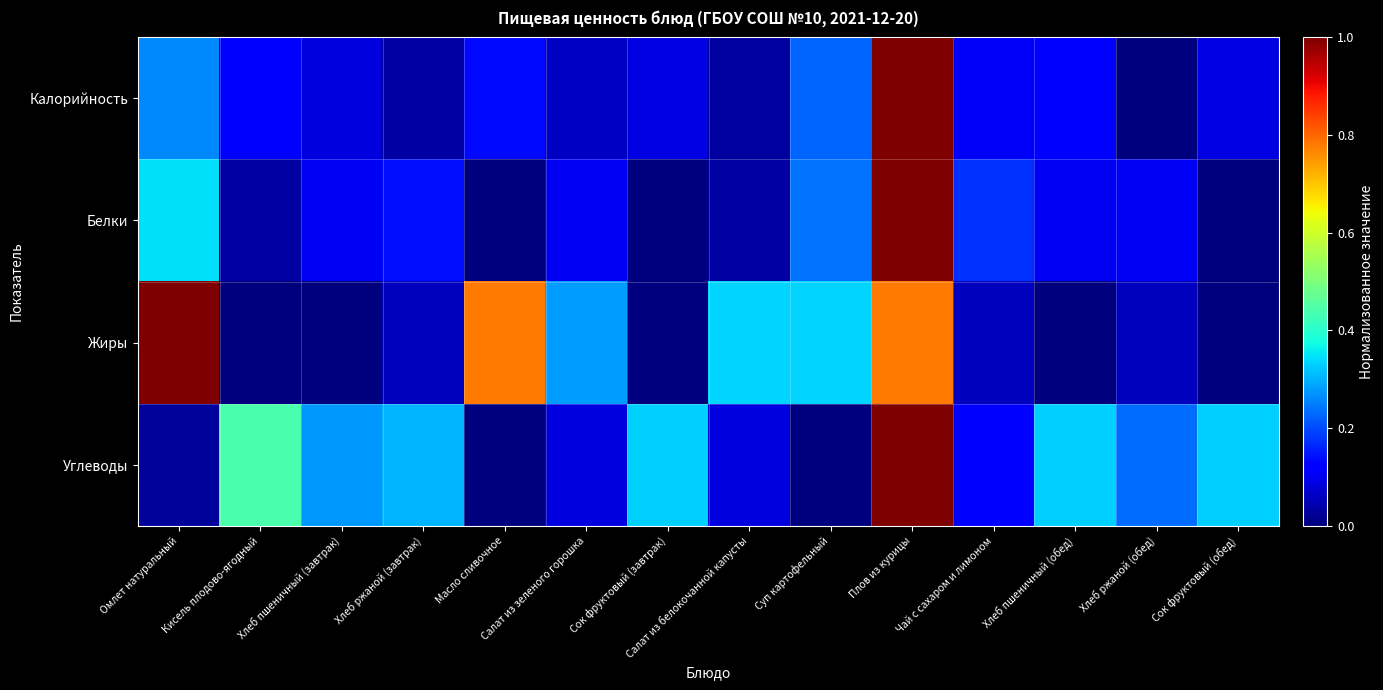

Reading left to right, what are all the values shown in this chart?

Калорийность: Омлет натуральный=0.3	Кисель плодово-ягодный=0.1	Хлеб пшеничный (завтрак)=0.1	Хлеб ржаной (завтрак)=0.0	Масло сливочное=0.1	Салат из зеленого горошка=0.1	Сок фруктовый (завтрак)=0.1	Салат из белокочанной капусты=0.0	Суп картофельный=0.2	Плов из курицы=1.0	Чай с сахаром и лимоном=0.1	Хлеб пшеничный (обед)=0.1	Хлеб ржаной (обед)=0.0	Сок фруктовый (обед)=0.1
Белки: Омлет натуральный=0.3	Кисель плодово-ягодный=0.0	Хлеб пшеничный (завтрак)=0.1	Хлеб ржаной (завтрак)=0.1	Масло сливочное=0.0	Салат из зеленого горошка=0.1	Сок фруктовый (завтрак)=0.0	Салат из белокочанной капусты=0.0	Суп картофельный=0.2	Плов из курицы=1.0	Чай с сахаром и лимоном=0.2	Хлеб пшеничный (обед)=0.1	Хлеб ржаной (обед)=0.1	Сок фруктовый (обед)=0.0
Жиры: Омлет натуральный=1.0	Кисель плодово-ягодный=0.0	Хлеб пшеничный (завтрак)=0.0	Хлеб ржаной (завтрак)=0.1	Масло сливочное=0.8	Салат из зеленого горошка=0.3	Сок фруктовый (завтрак)=0.0	Салат из белокочанной капусты=0.3	Суп картофельный=0.3	Плов из курицы=0.8	Чай с сахаром и лимоном=0.1	Хлеб пшеничный (обед)=0.0	Хлеб ржаной (обед)=0.1	Сок фруктовый (обед)=0.0
Углеводы: Омлет натуральный=0.0	Кисель плодово-ягодный=0.4	Хлеб пшеничный (завтрак)=0.3	Хлеб ржаной (завтрак)=0.3	Масло сливочное=0.0	Салат из зеленого горошка=0.1	Сок фруктовый (завтрак)=0.3	Салат из белокочанной капусты=0.1	Суп картофельный=0.0	Плов из курицы=1.0	Чай с сахаром и лимоном=0.1	Хлеб пшеничный (обед)=0.3	Хлеб ржаной (обед)=0.2	Сок фруктовый (обед)=0.3